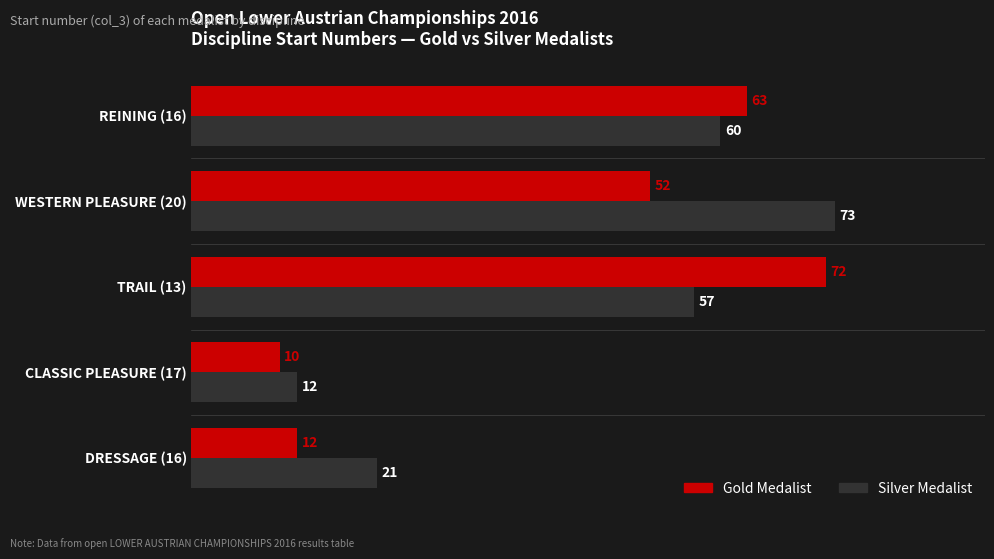

What is the total value across all series at CLASSIC PLEASURE (17)?

22